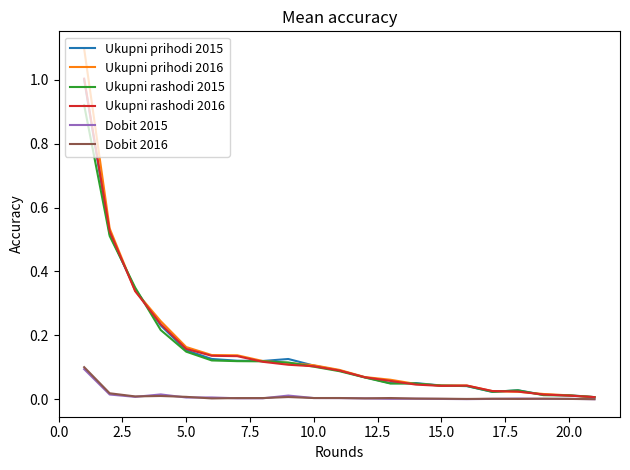

Which series has the widest spread of values?

Ukupni prihodi 2016